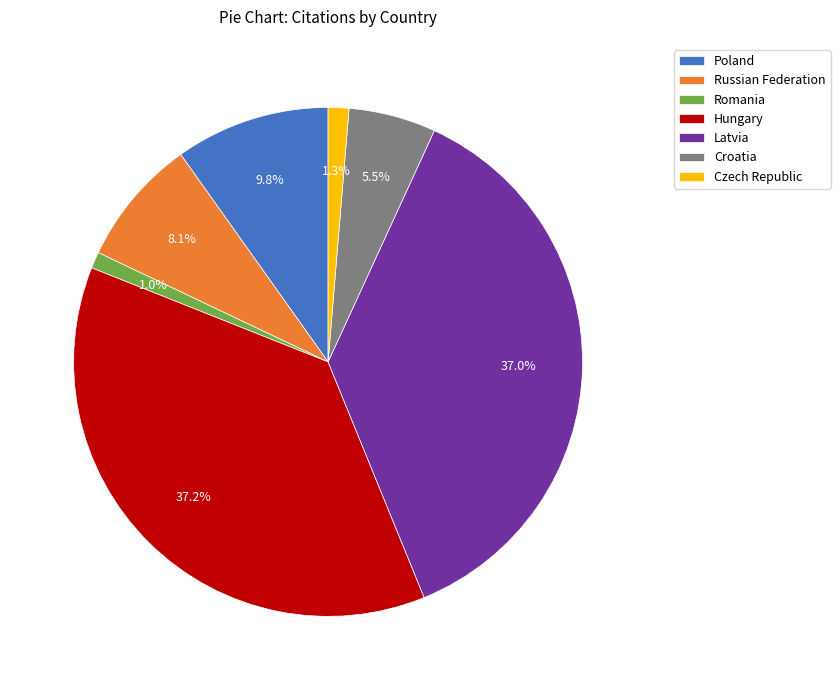

What percentage do Poland and Hungary together represent?

47.0%